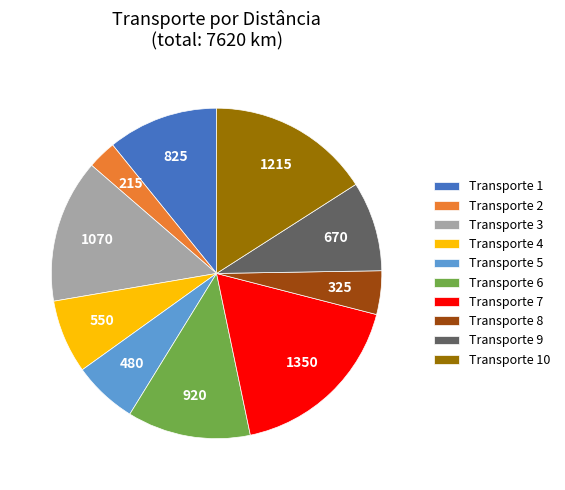

Which has a higher value, Transporte 7 or Transporte 6?

Transporte 7